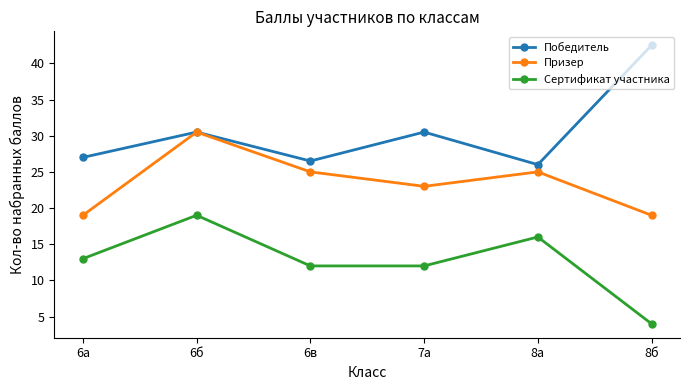

True or false: Призер and Сертификат участника intersect in this chart.

False